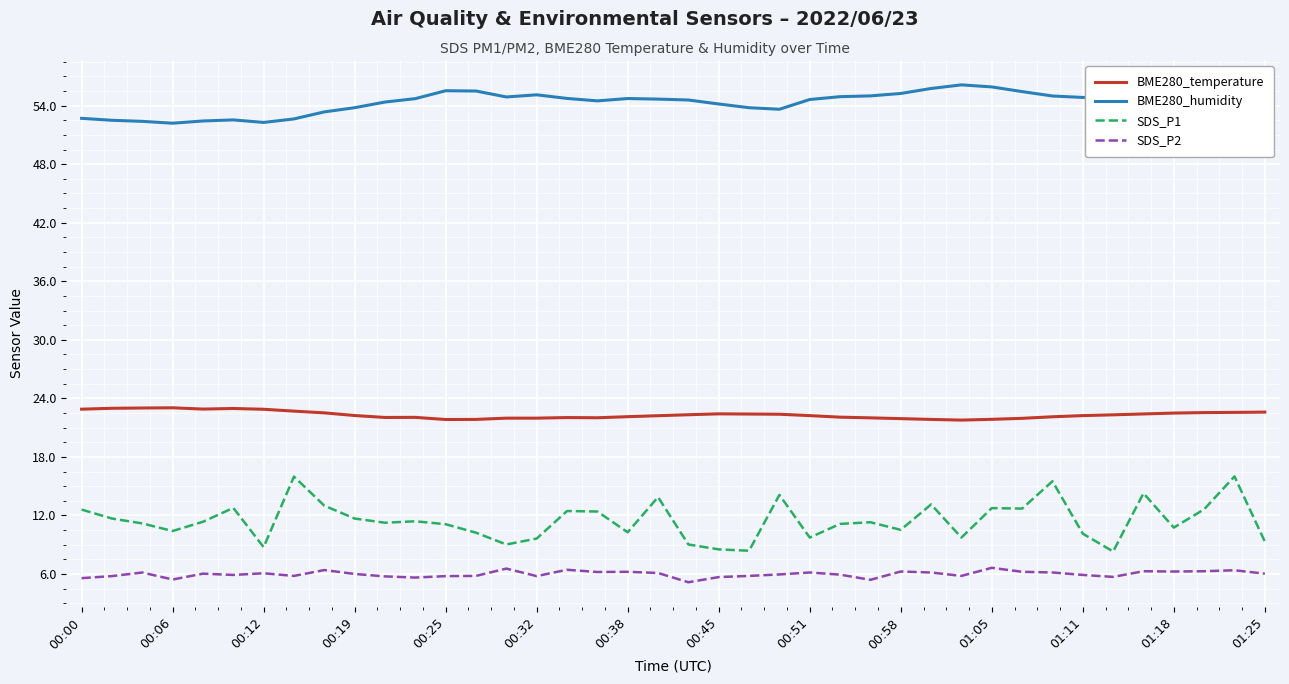

List the series in order of their peak value, lowest first.

SDS_P2, SDS_P1, BME280_temperature, BME280_humidity